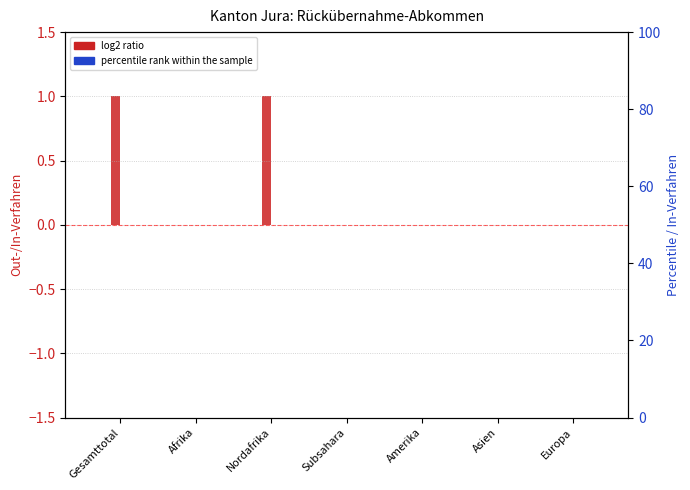

What is the greatest value displayed?

1